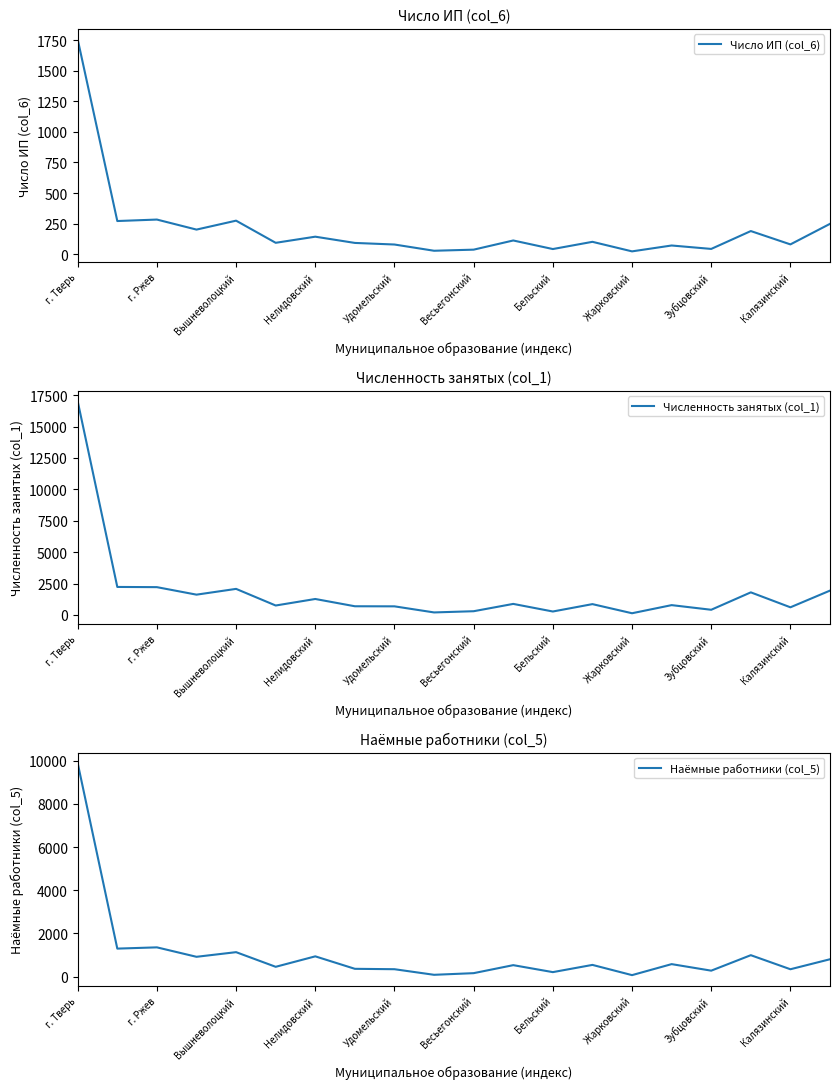

The Численность занятых (col_1) series shows 278.0 at Бельский. True or false?

True